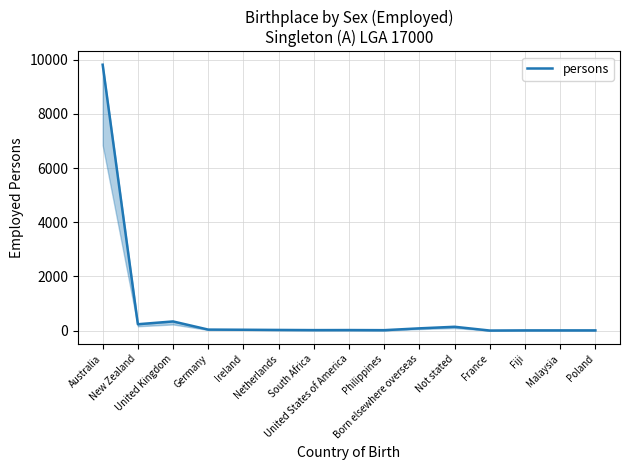

Is it true that the value at Fiji is 4?

False